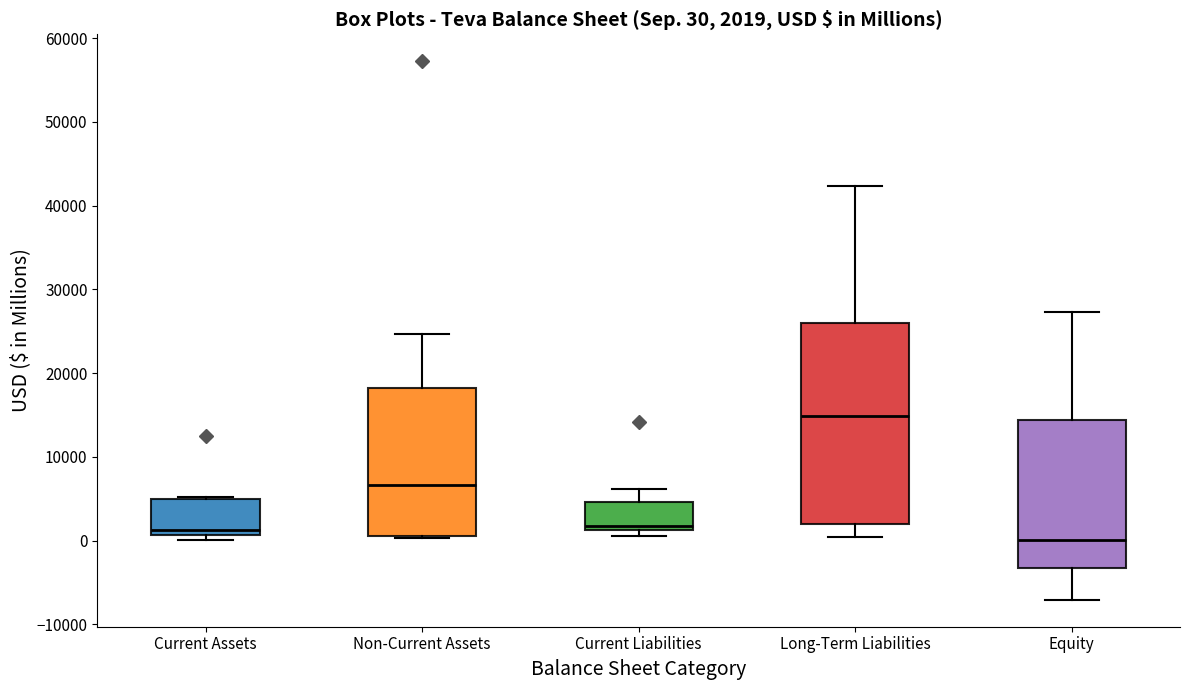

Which box's median line is the lowest?

Equity